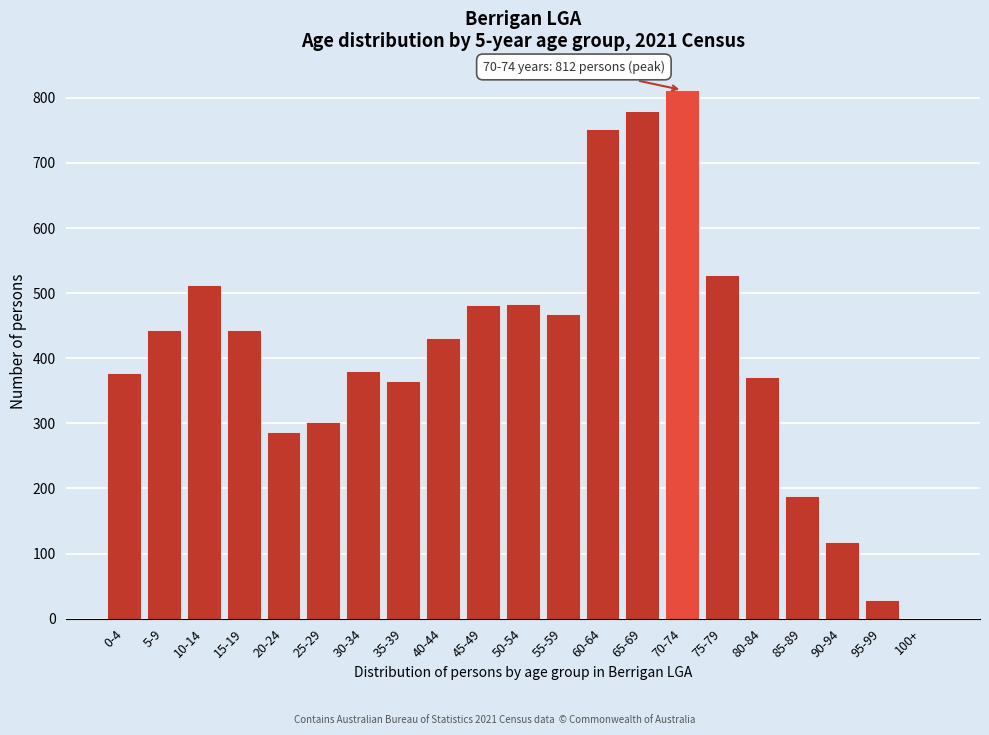

The value at 65-69 is 1068. True or false?

False